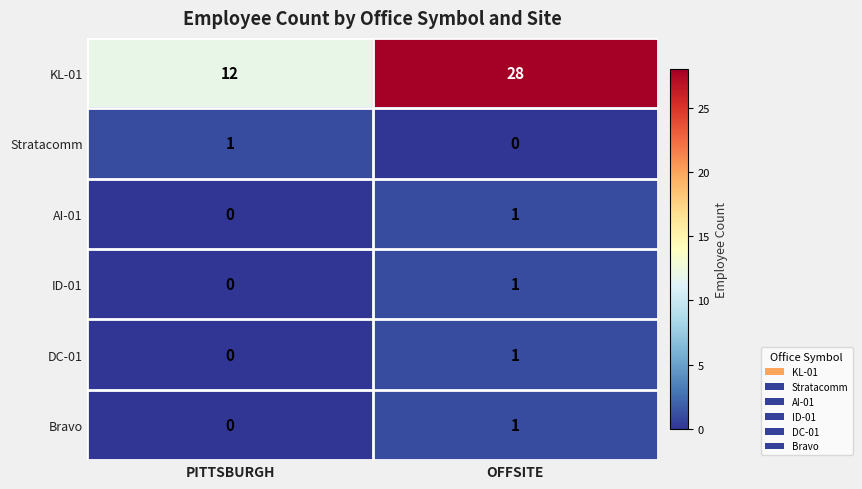

Which series has the widest spread of values?

KL-01